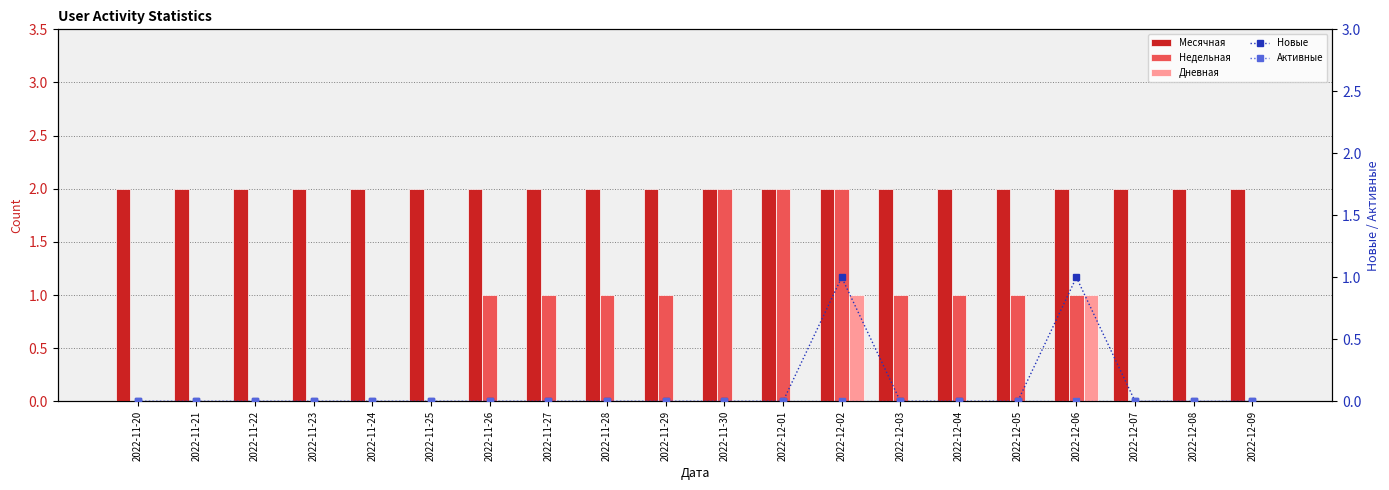

Between 2022-11-21 and 2022-11-20, which is larger?

2022-11-21